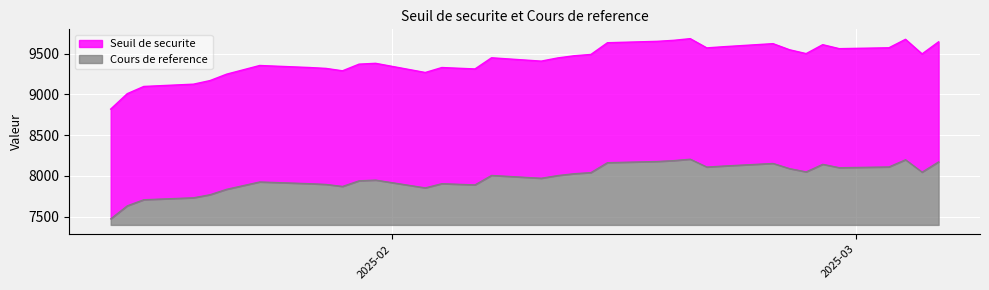

List the series in order of their overall mean, lowest first.

Cours de reference, Seuil de securite